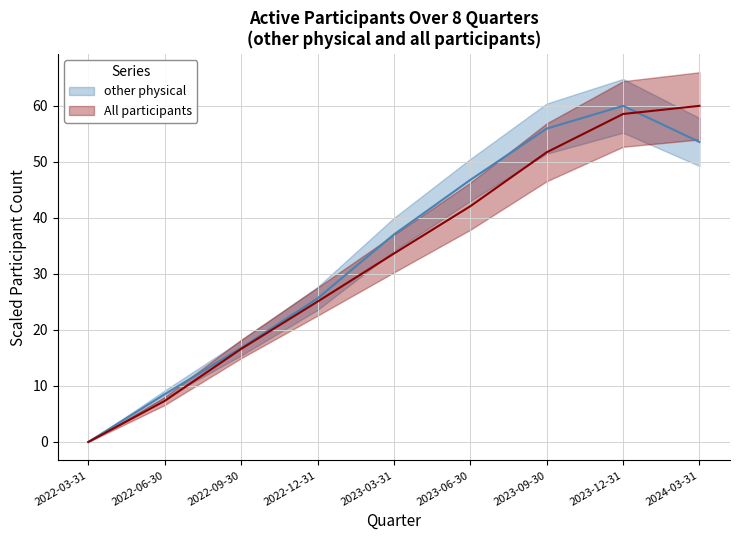

True or false: All participants and other physical cross at least once.

True